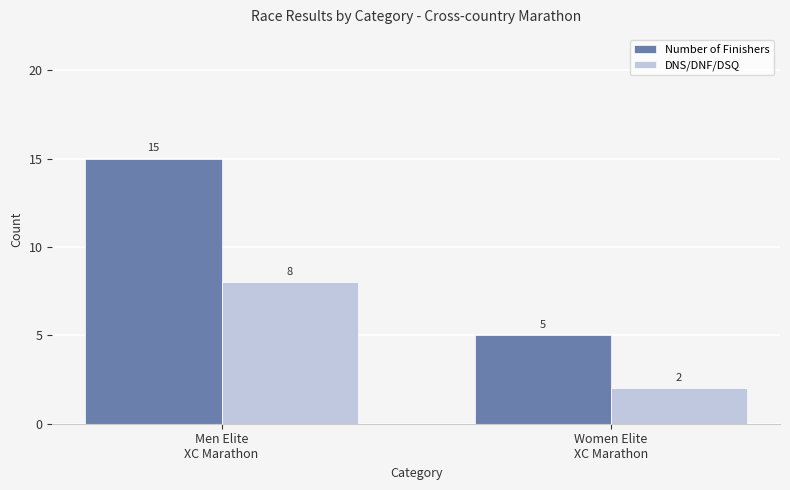

What is the average value of the DNS/DNF/DSQ series?

5